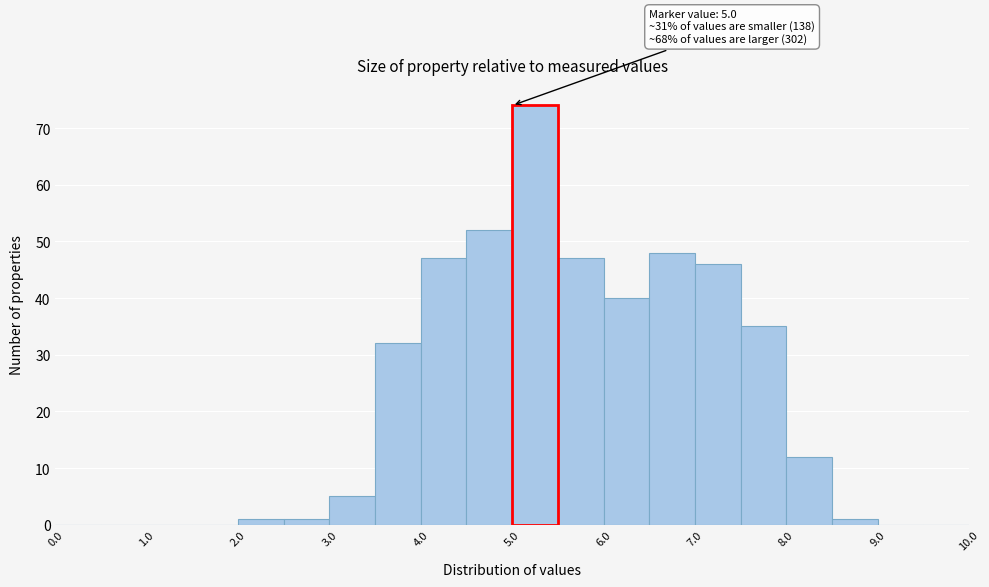

Which range on the x-axis has the tallest bar?

5.0 to 5.5